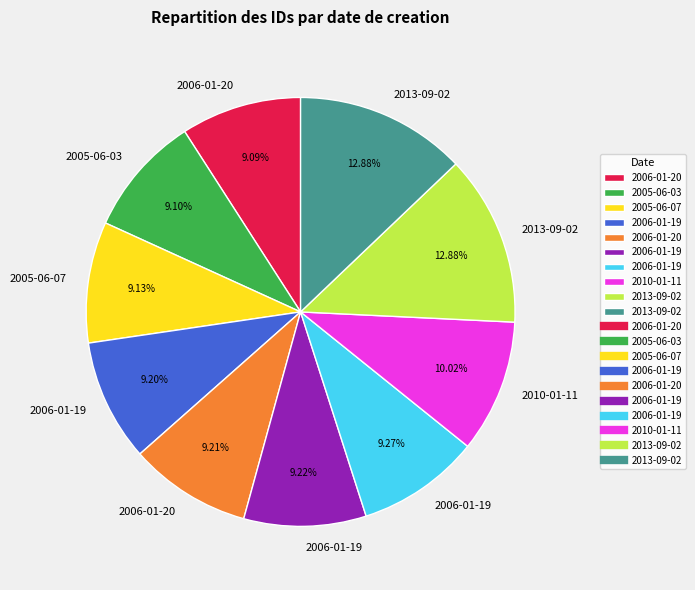

Is there a majority slice in this chart?

No